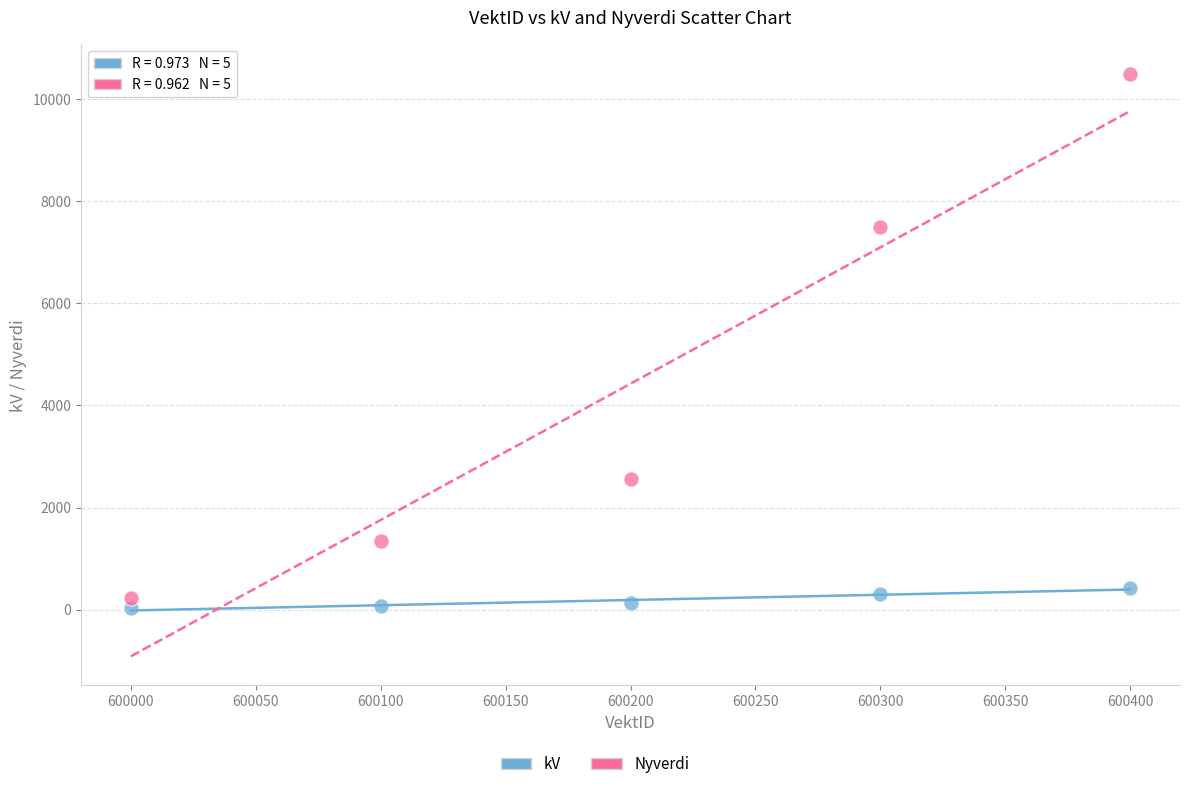

In the Nyverdi series, what Y value is closest to 5364?

7500